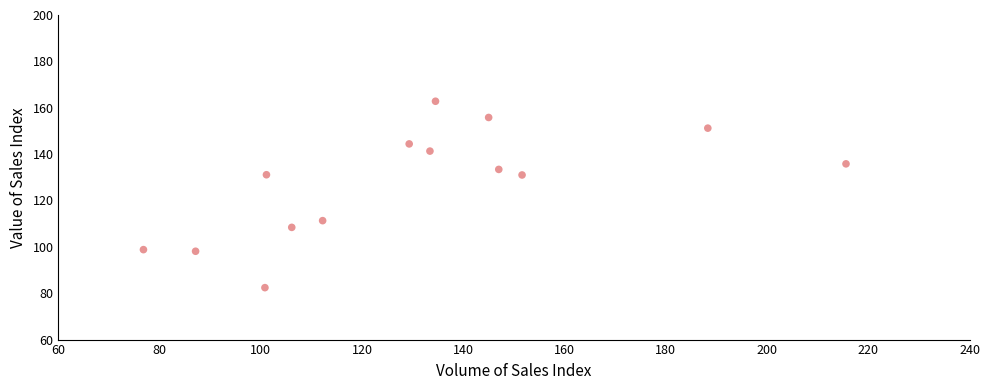

What is the range of X values (max minus min)?

138.8